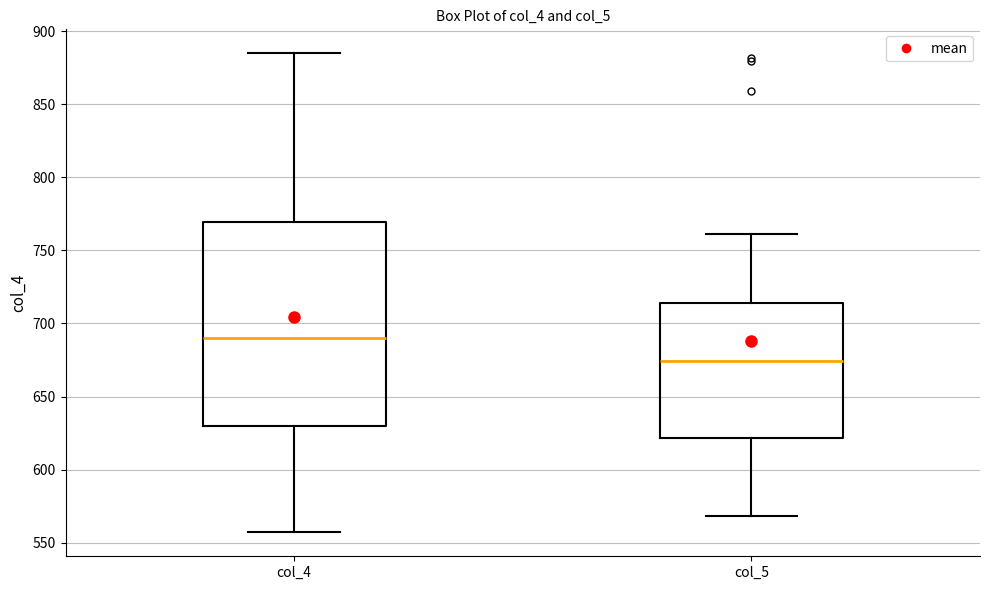

Reading left to right, read every box against the y-axis: the position of its median line, the range the box covers, and the ends of its whiskers. The values are not printed on the chart, so give them approximately, as read against the axis.

col_4: median 690, box 630 to 770, whiskers 555 to 885
col_5: median 675, box 620 to 715, whiskers 570 to 760